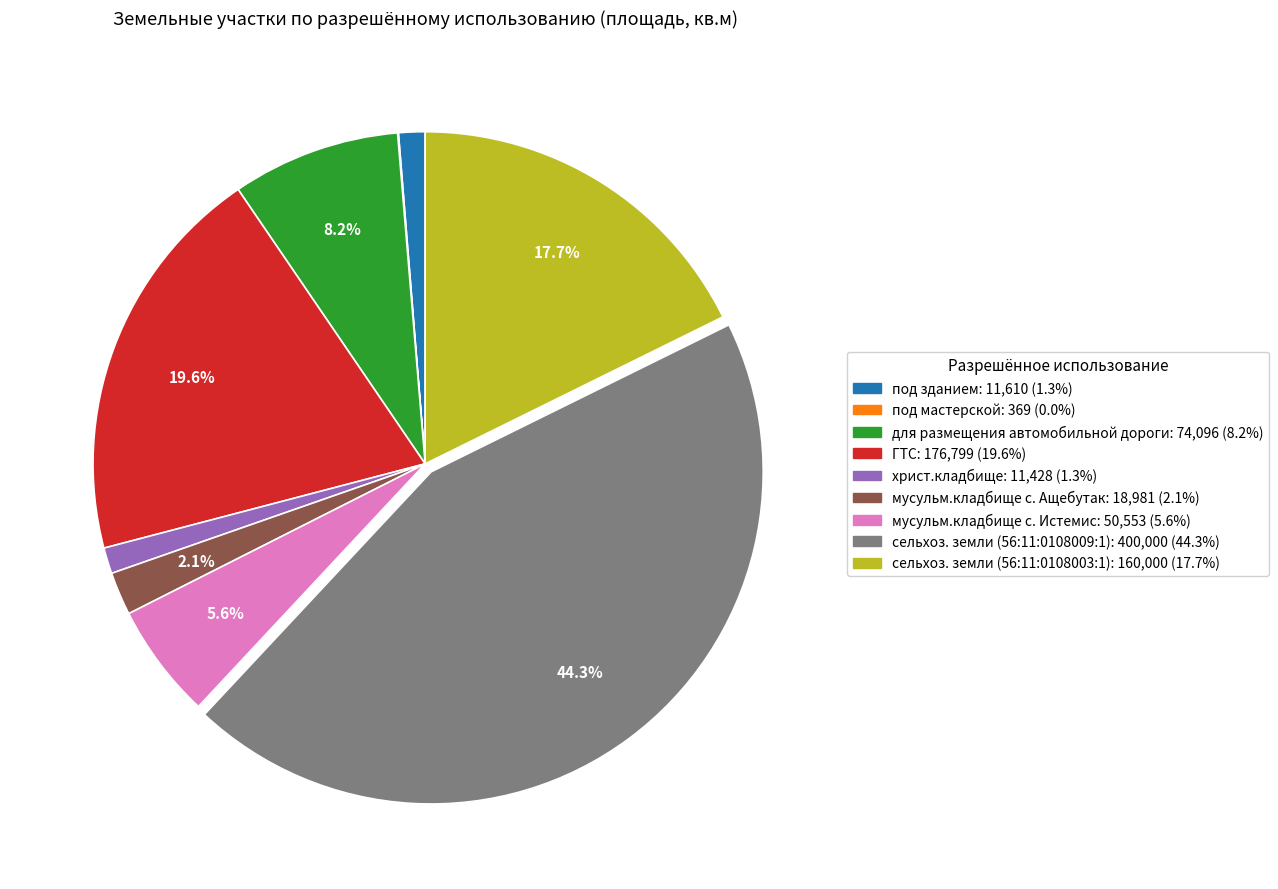

Is there any slice that represents more than half of the pie?

No